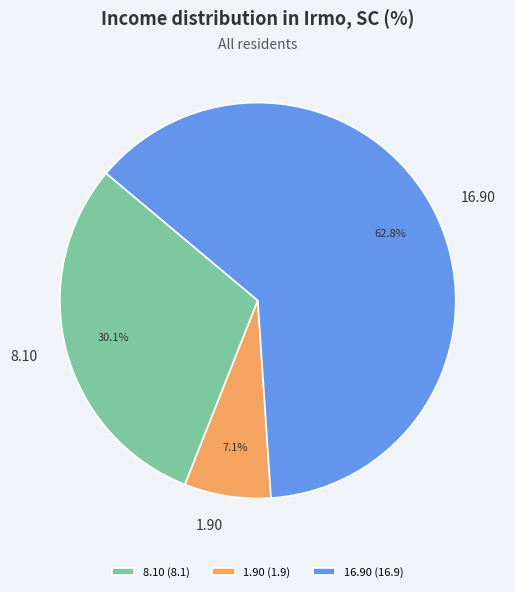

Rank the categories by value from lowest to highest.

1.90 (1.9), 8.10 (8.1), 16.90 (16.9)